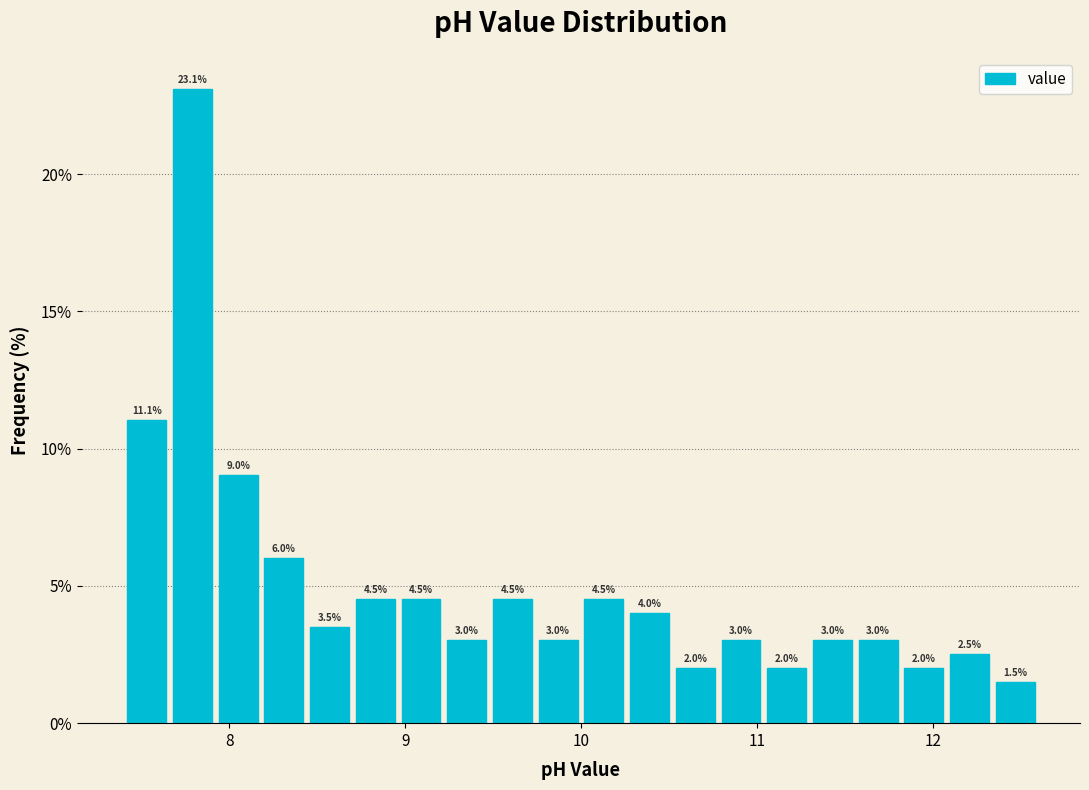

Read against the x-axis, roughly where is the centre of the tallest bar?

7.8